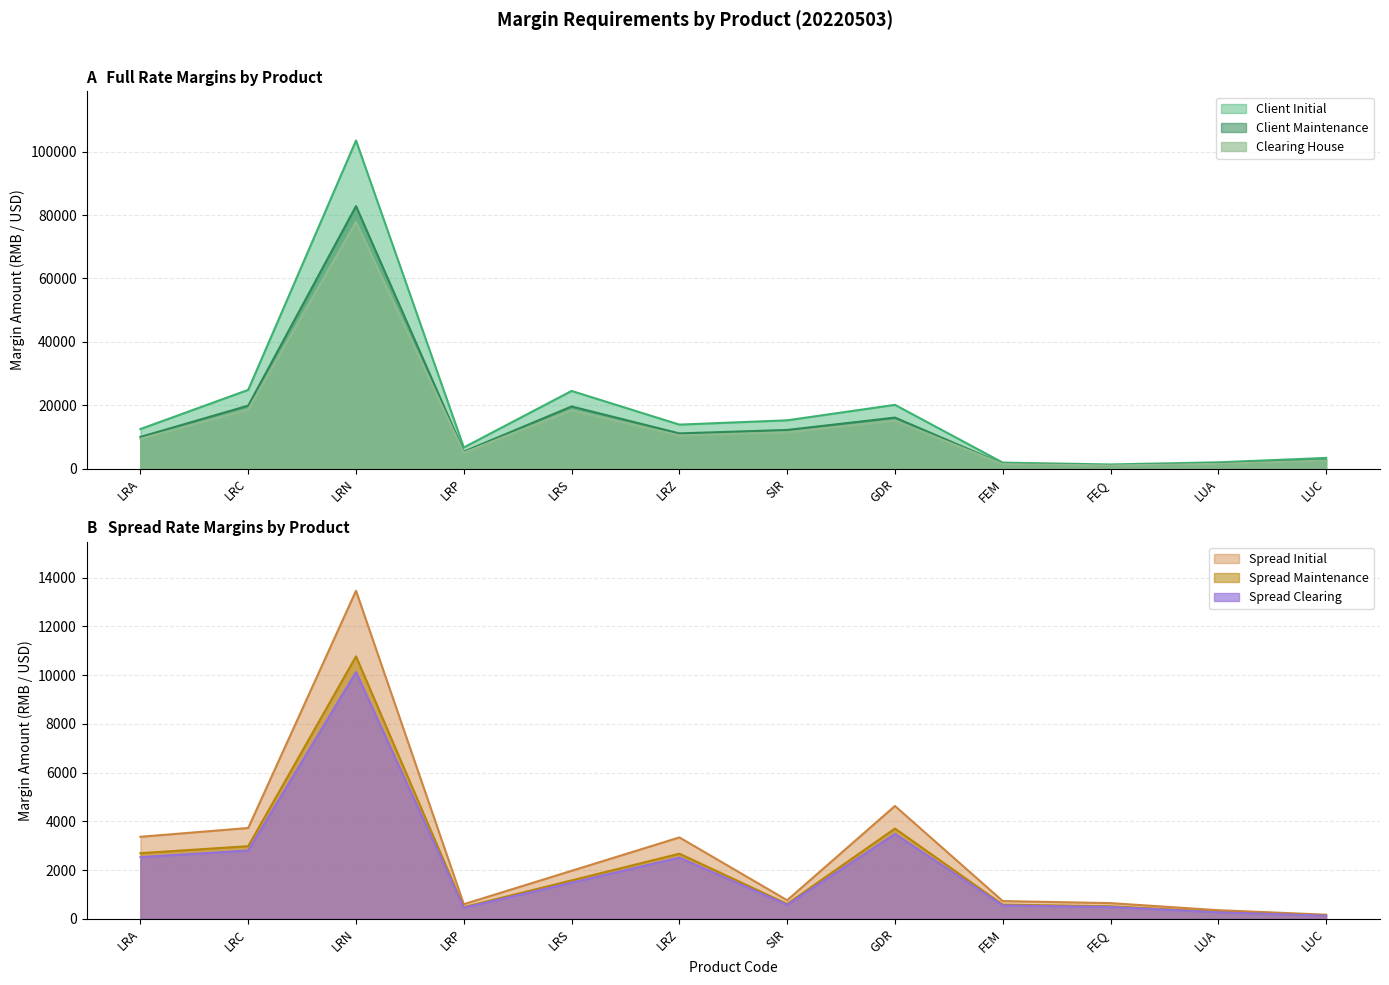

How many data points in Clearing House are less than 10420?

6